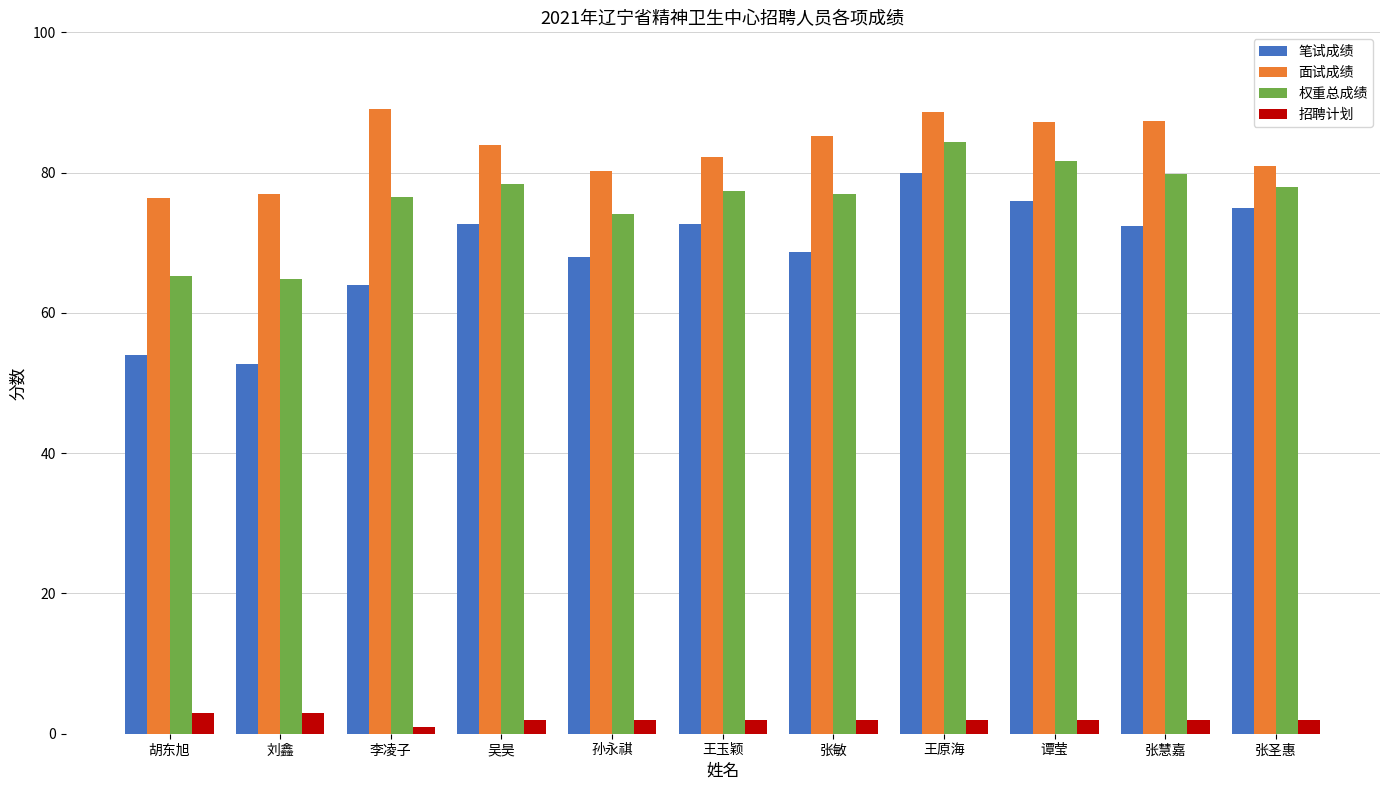

What is the value of the 笔试成绩 bar at the 2nd from the left?

52.7